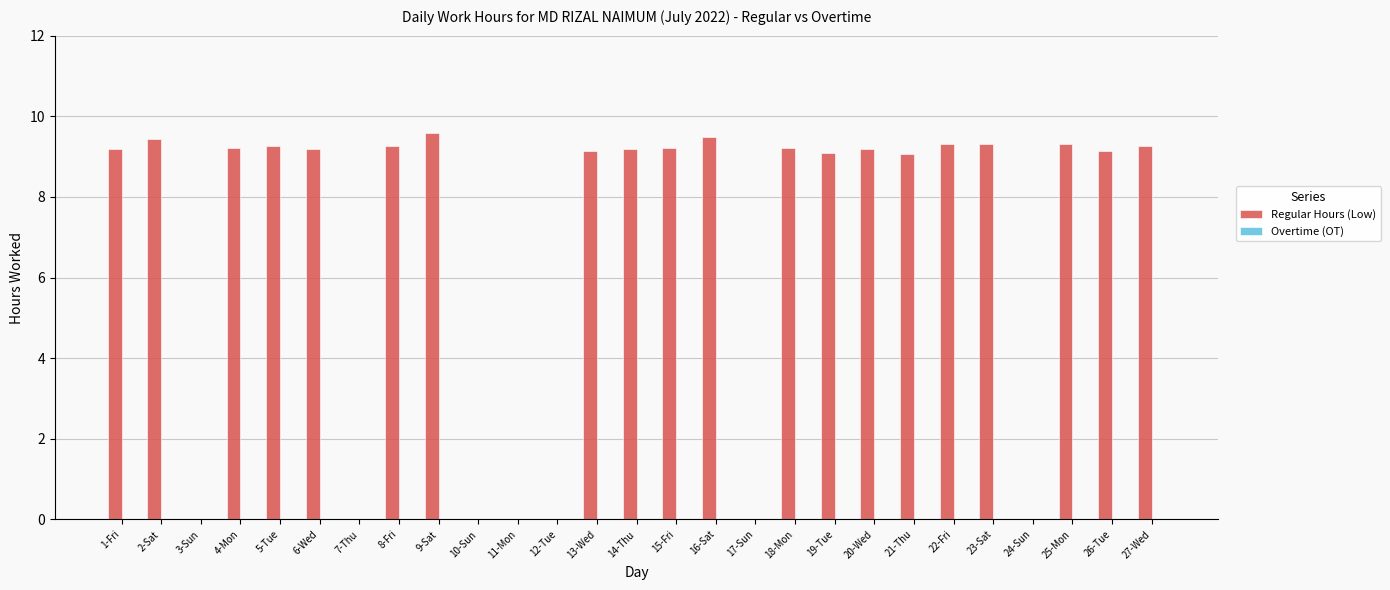

True or false: the data shows 6.2 at 14-Thu.

False